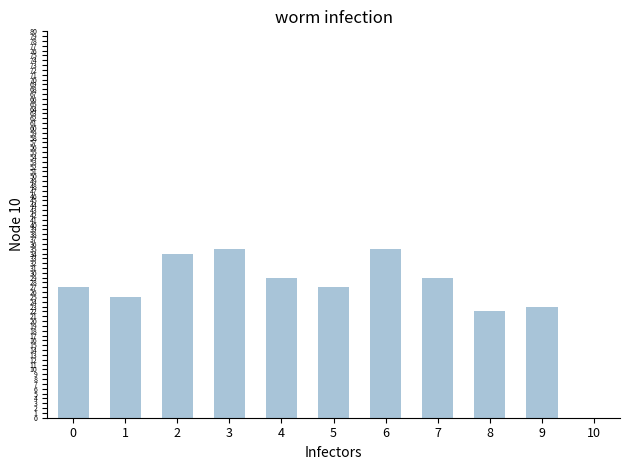

Does the chart contain any negative values?

No